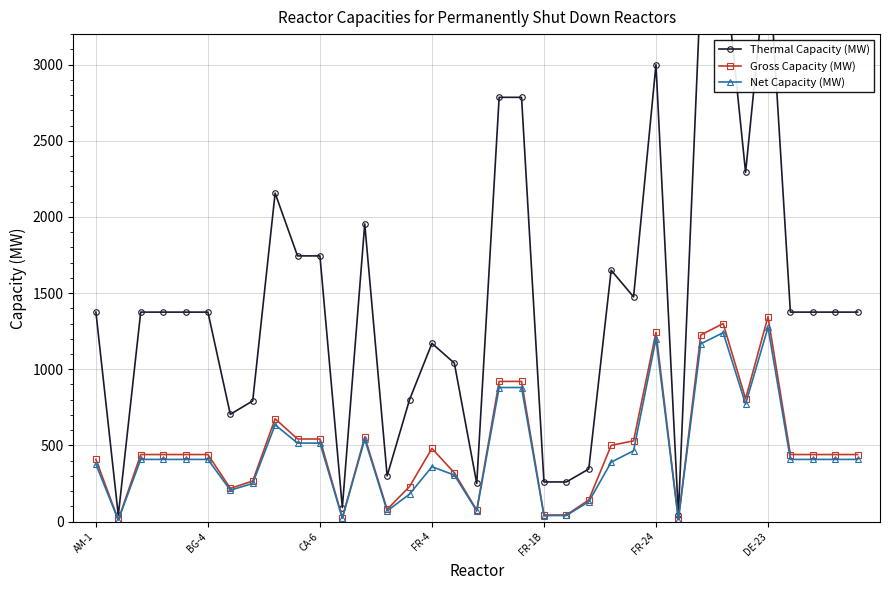

True or false: Net Capacity (MW) and Gross Capacity (MW) cross at least once.

False